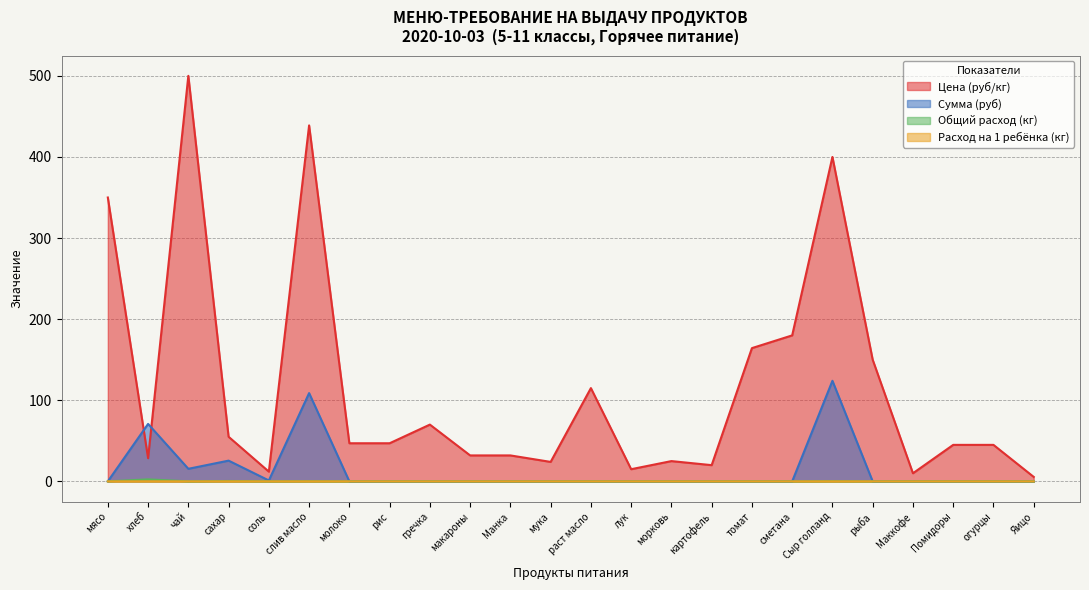

In Цена (руб/кг), how many points are higher than both neighbors (excluding endpoints)?

6